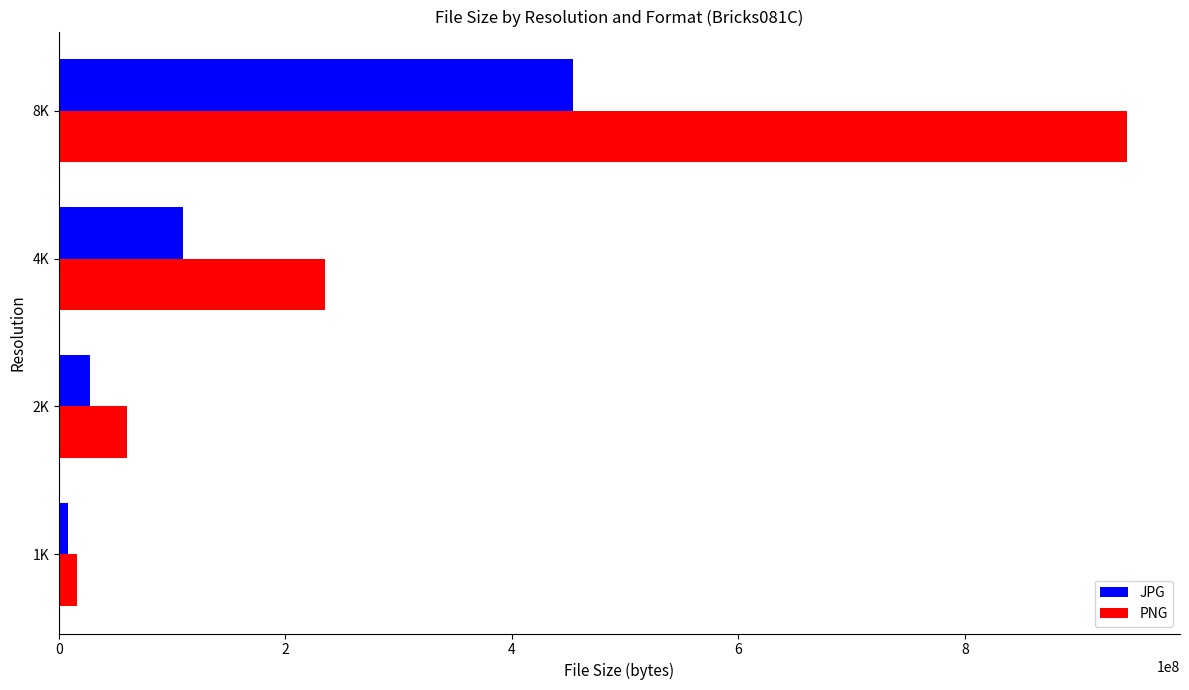

What is the average value of the JPG series?

149835639